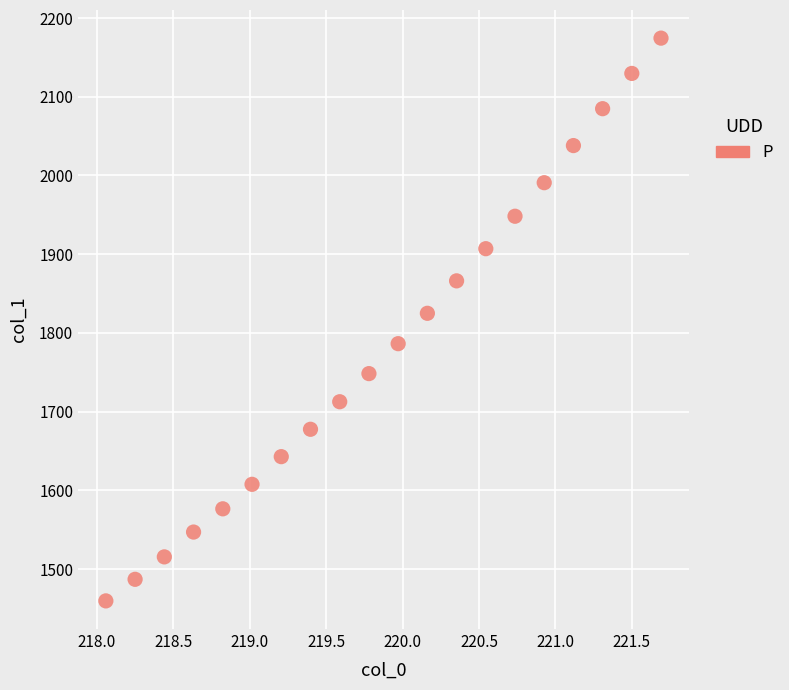

What Y value in the scatter plot is closest to 1817?

1824.9